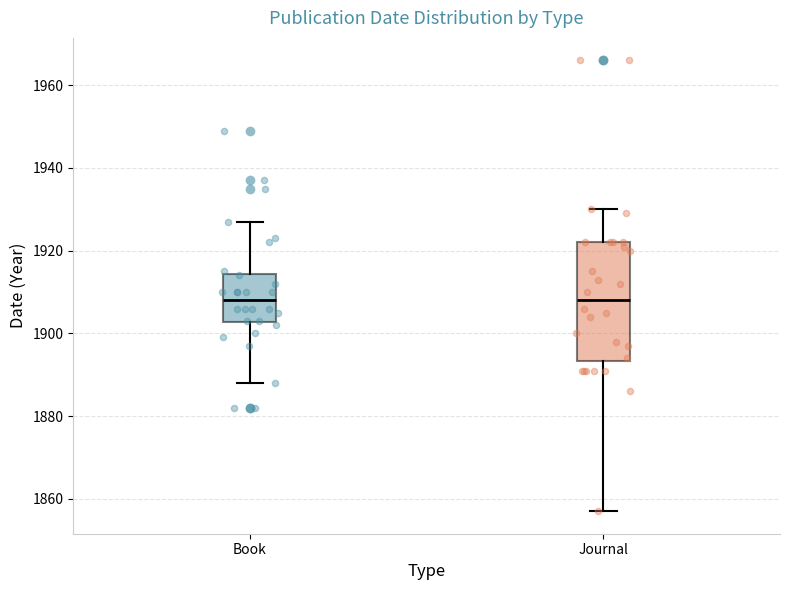

Comparing the boxes themselves (not the whiskers), which one is the tallest?

Journal